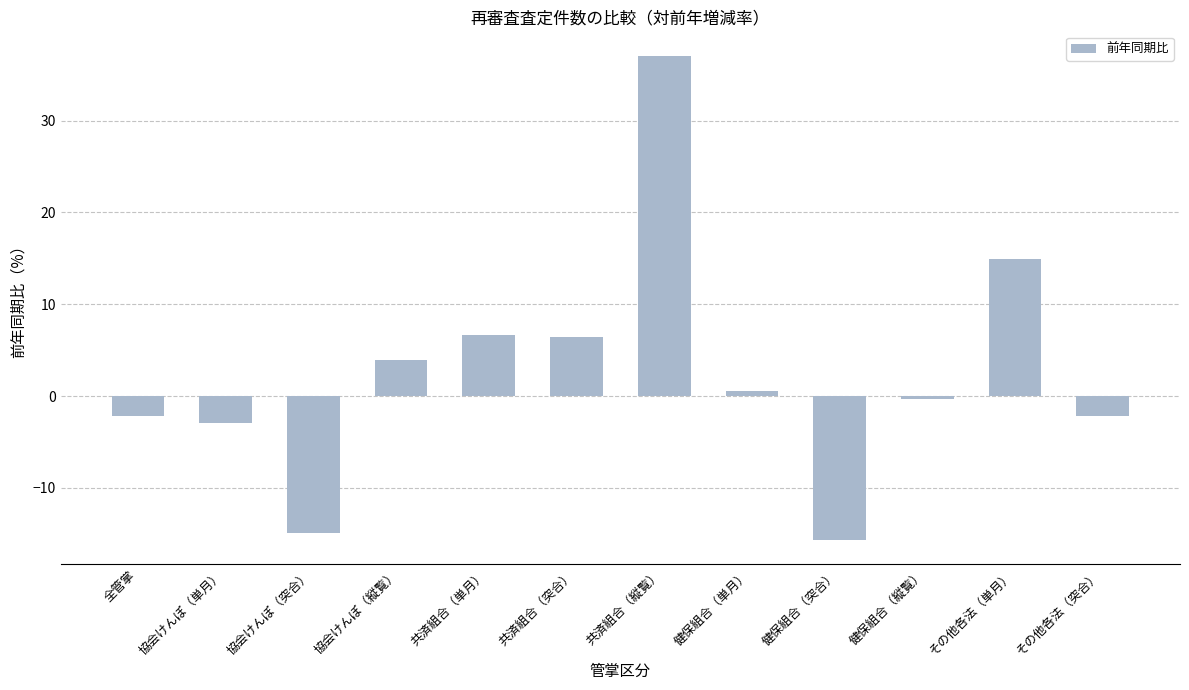

What is the minimum value shown in the chart?

-15.6